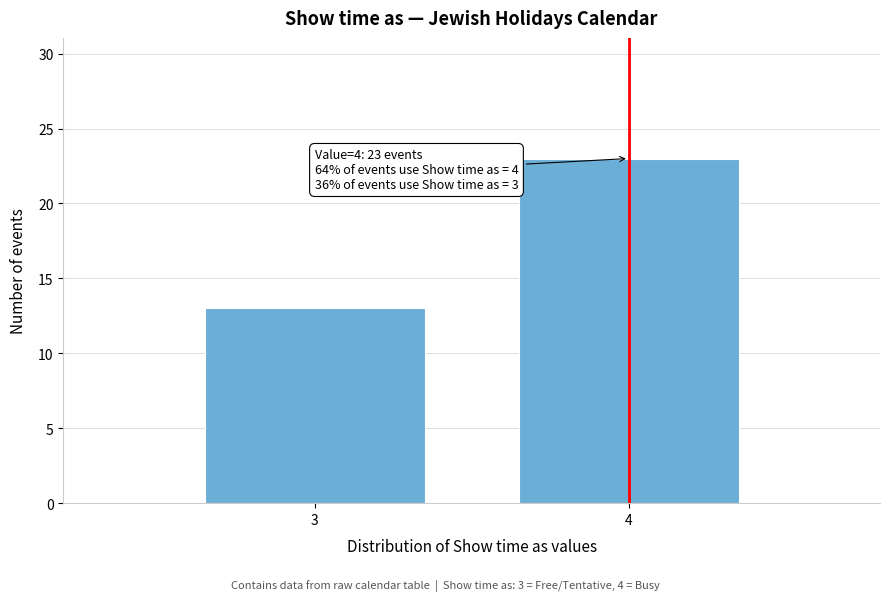

Reading right to left, extract all data points from this chart.

4=23	3=13